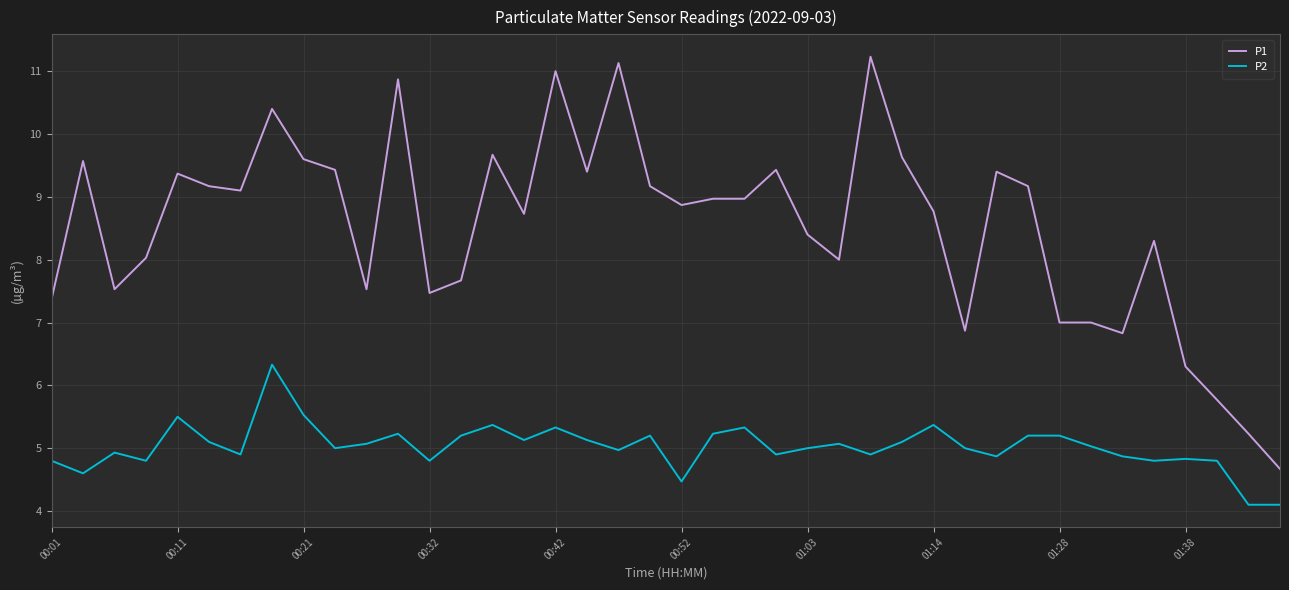

What is the lowest value of the P1 series?

4.7